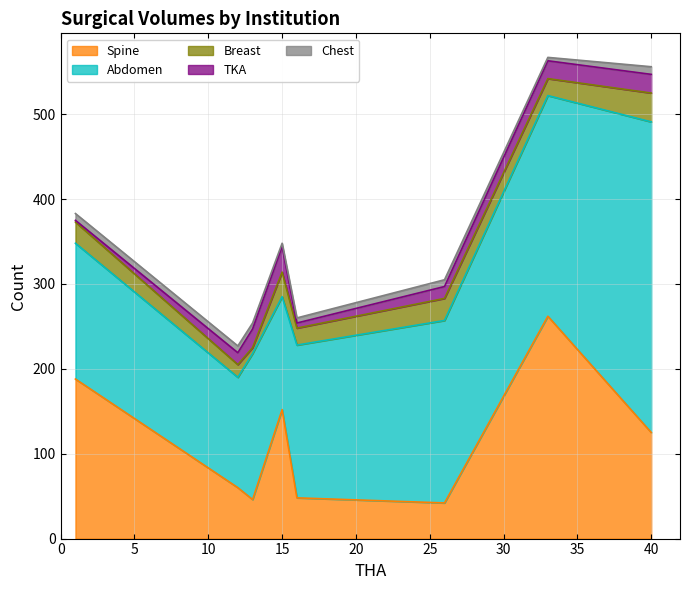

What is the minimum value for Spine?

42